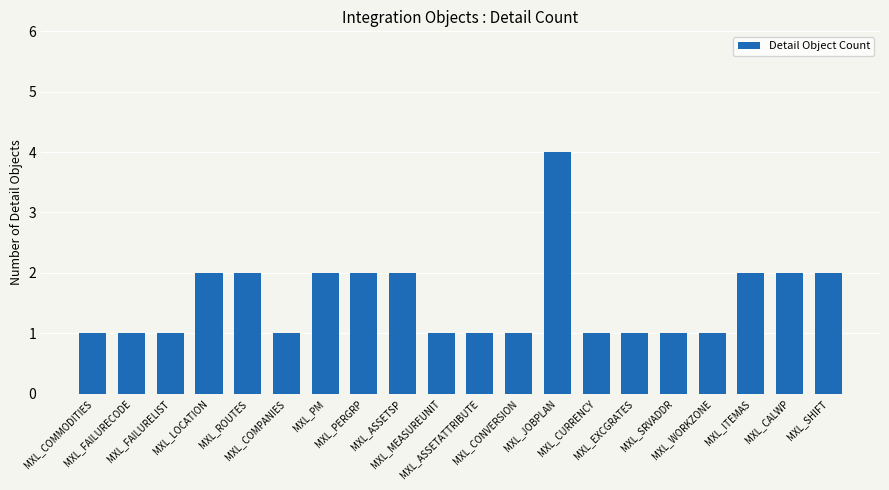

The chart shows a value of 1 at MXL_CURRENCY. True or false?

True